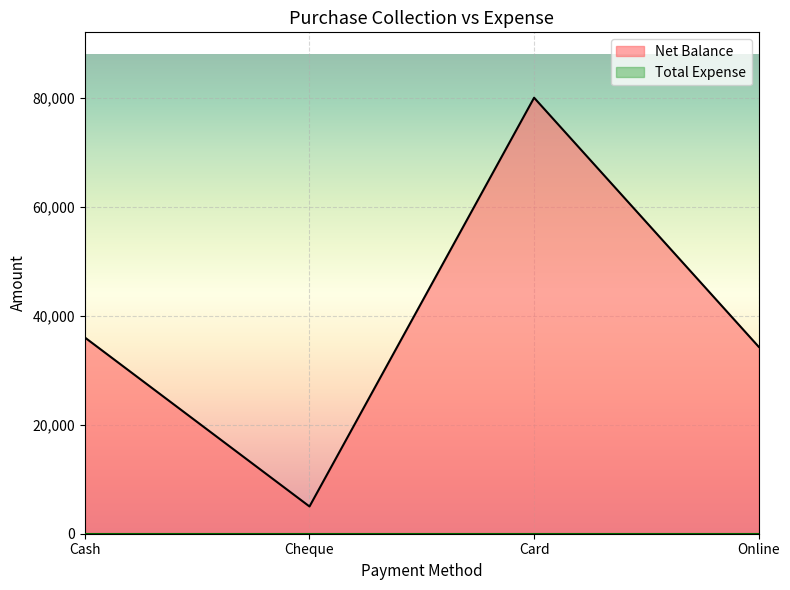

What is the change in value from Cash to Online?

-1700